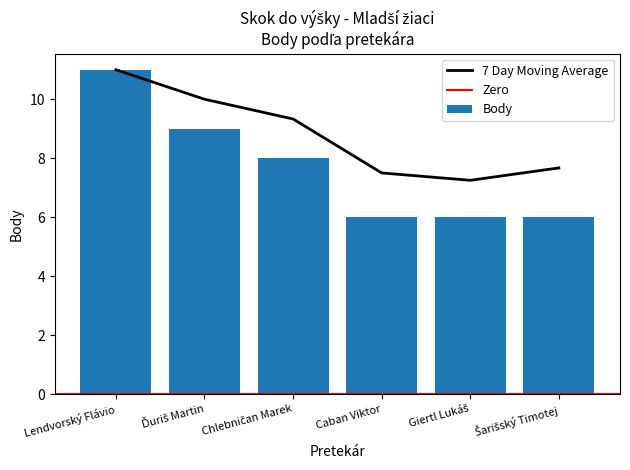

Which series has the widest spread of values?

Body